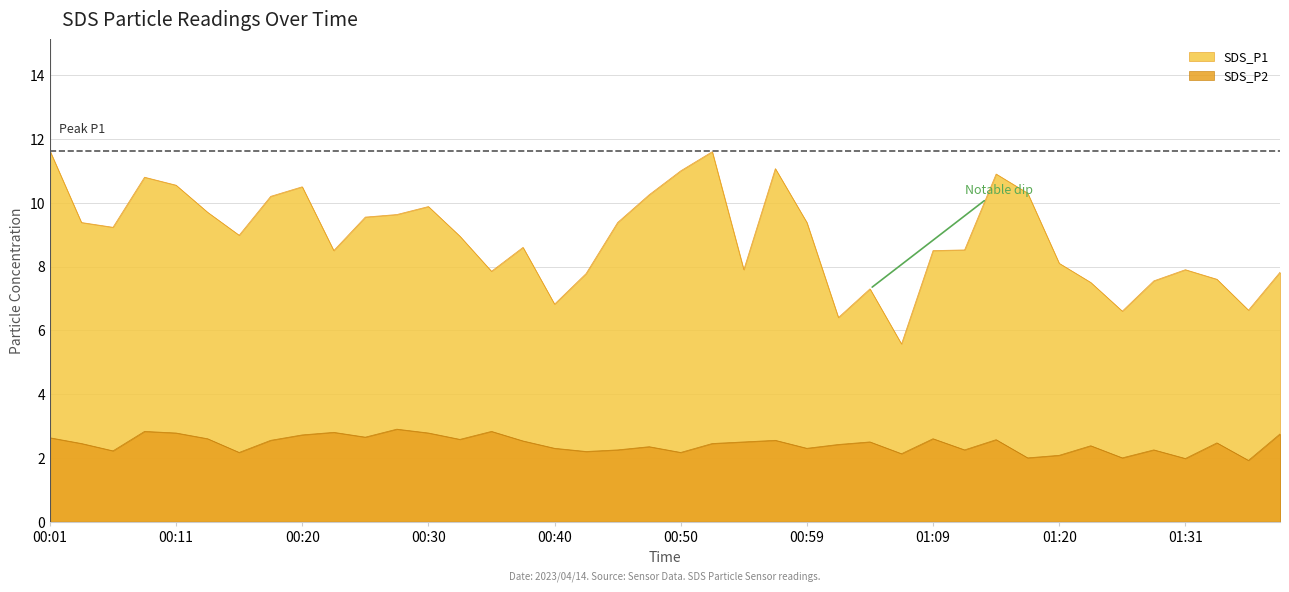

How many lines are shown in the chart?

2